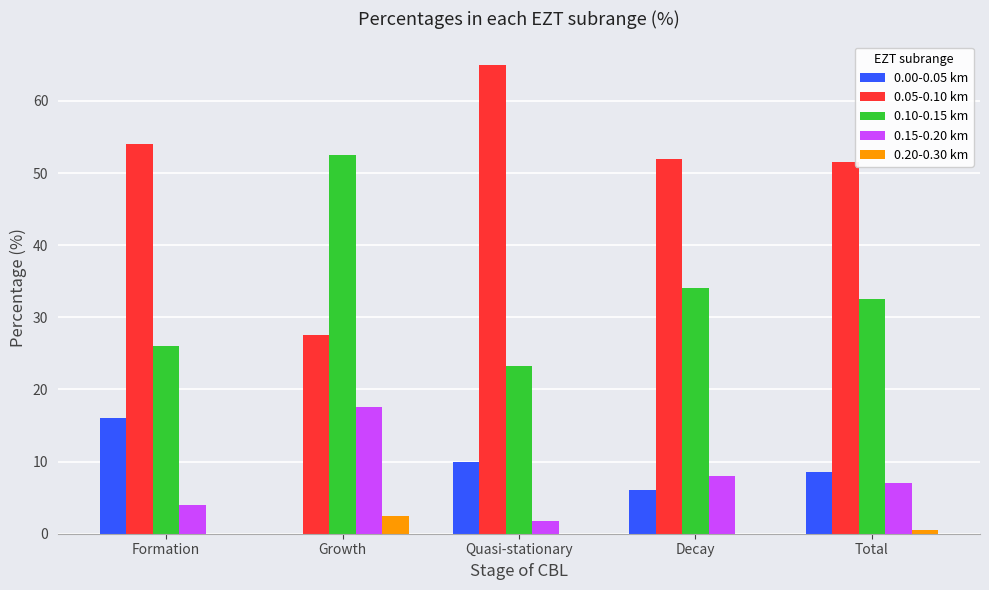

How many data points does each series have?

5